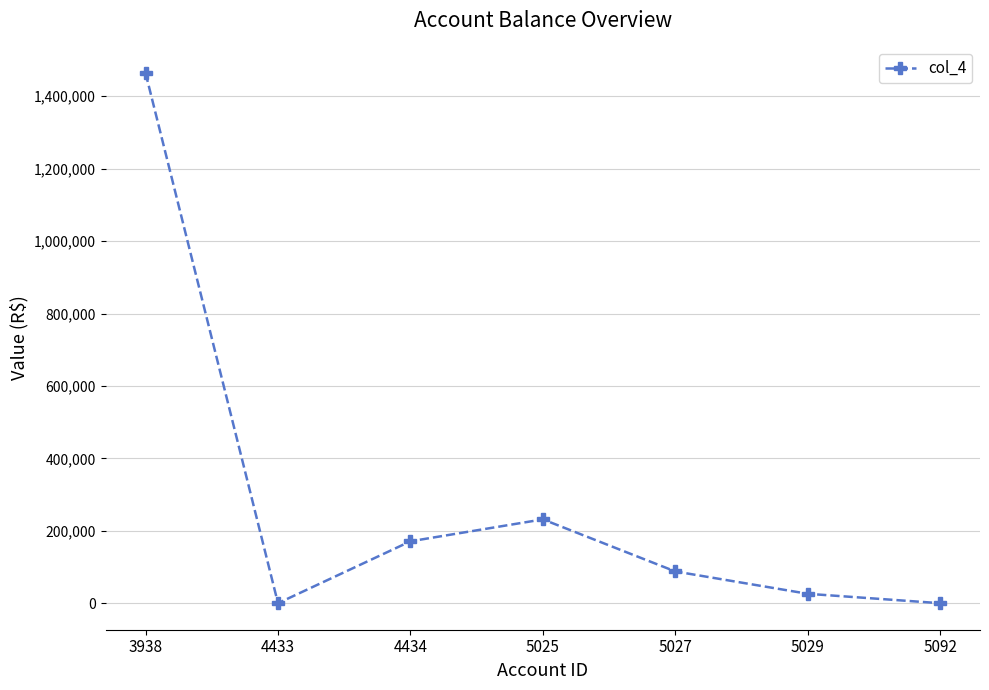

What is the value of the 1st point from the left?

1464381.6